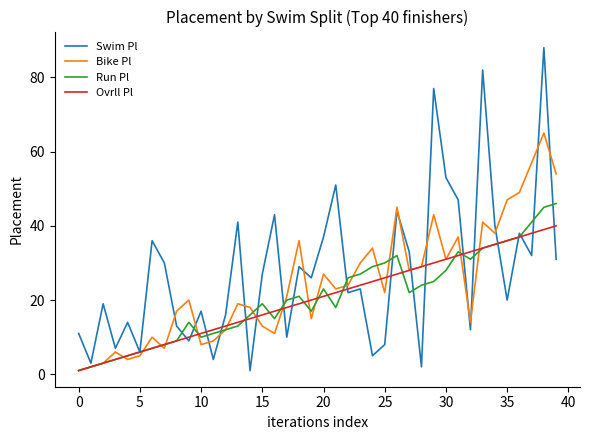

What is the greatest value displayed?

88